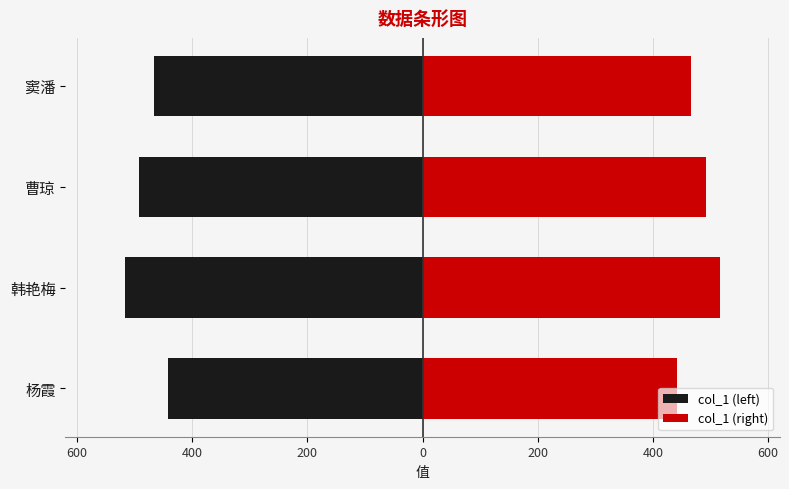

Between 曹琼 and 杨霞, which is larger?

杨霞